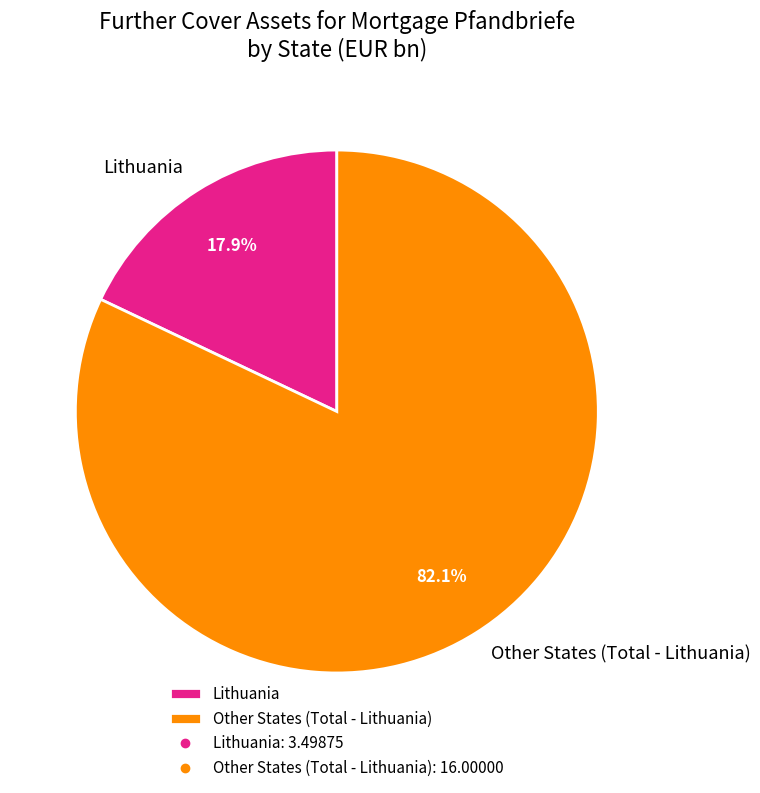

True or false: Other States (Total - Lithuania) accounts for 67% of the total.

False